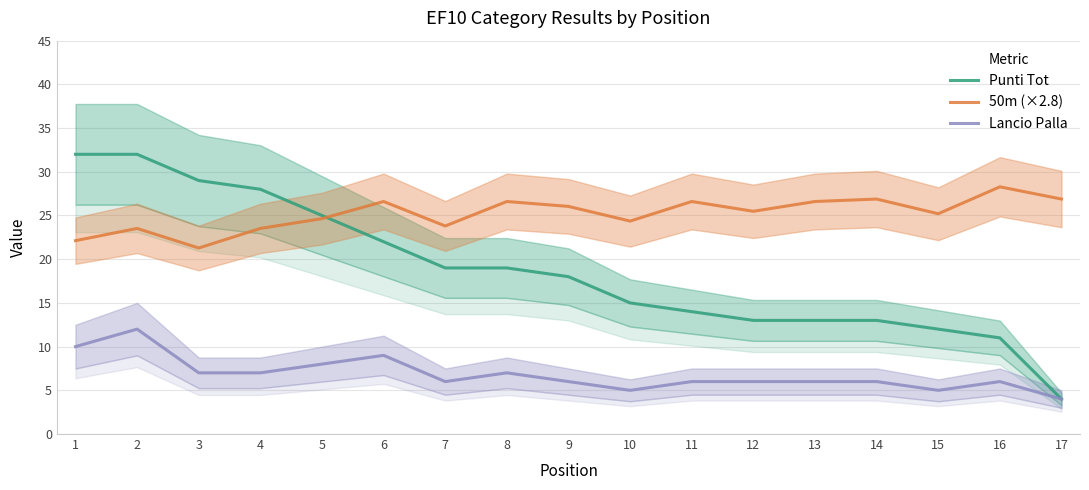

The 50m (×2.8) series shows 15.0 at 16. True or false?

False